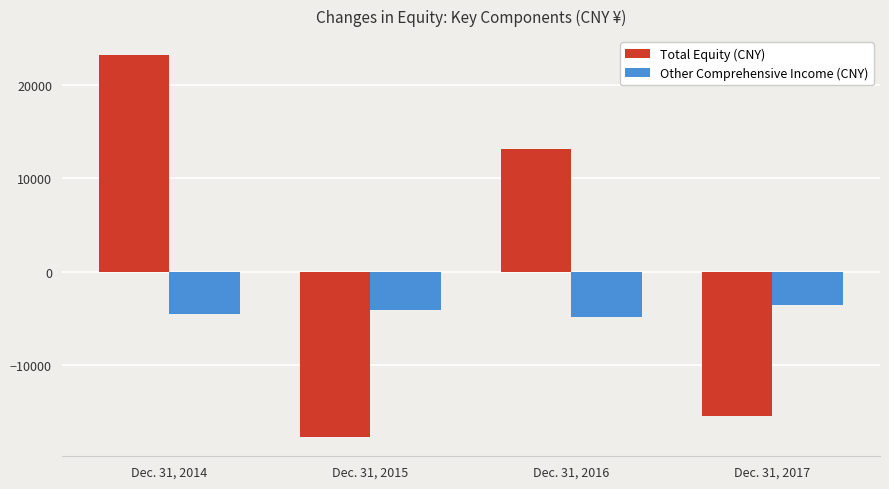

True or false: Total Equity (CNY) has a value of -15505 at Dec. 31, 2017.

True